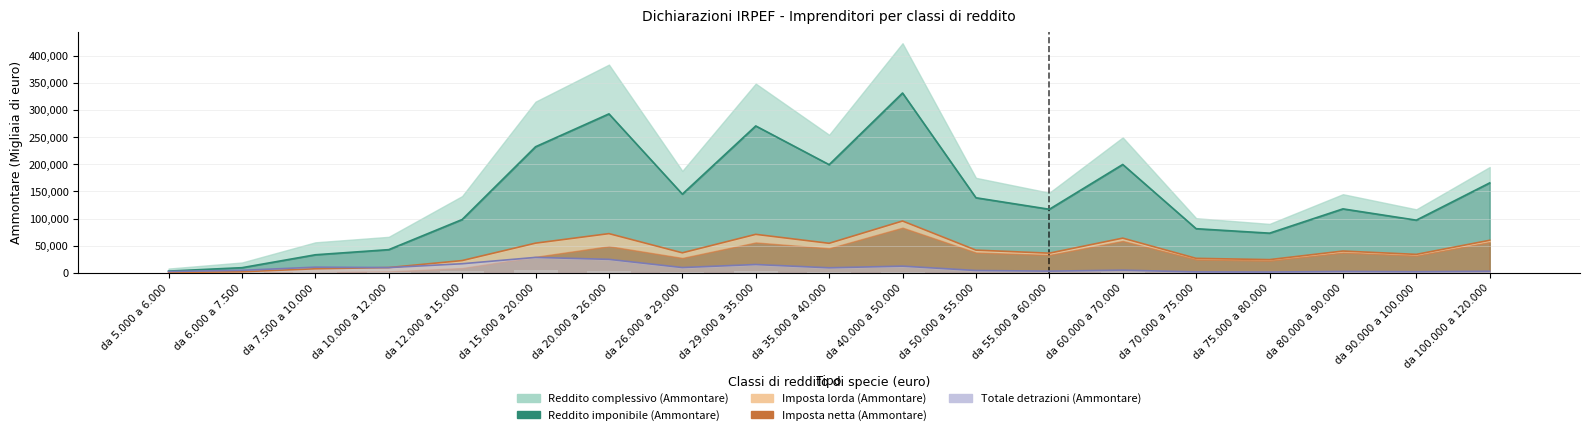

Count the number of categories in the chart.

19